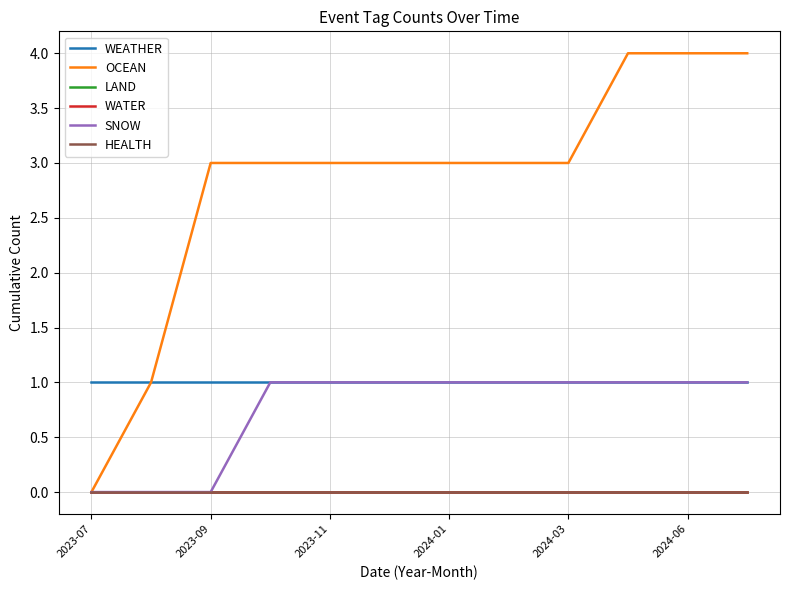

Does the chart display data point markers on the line(s)?

No